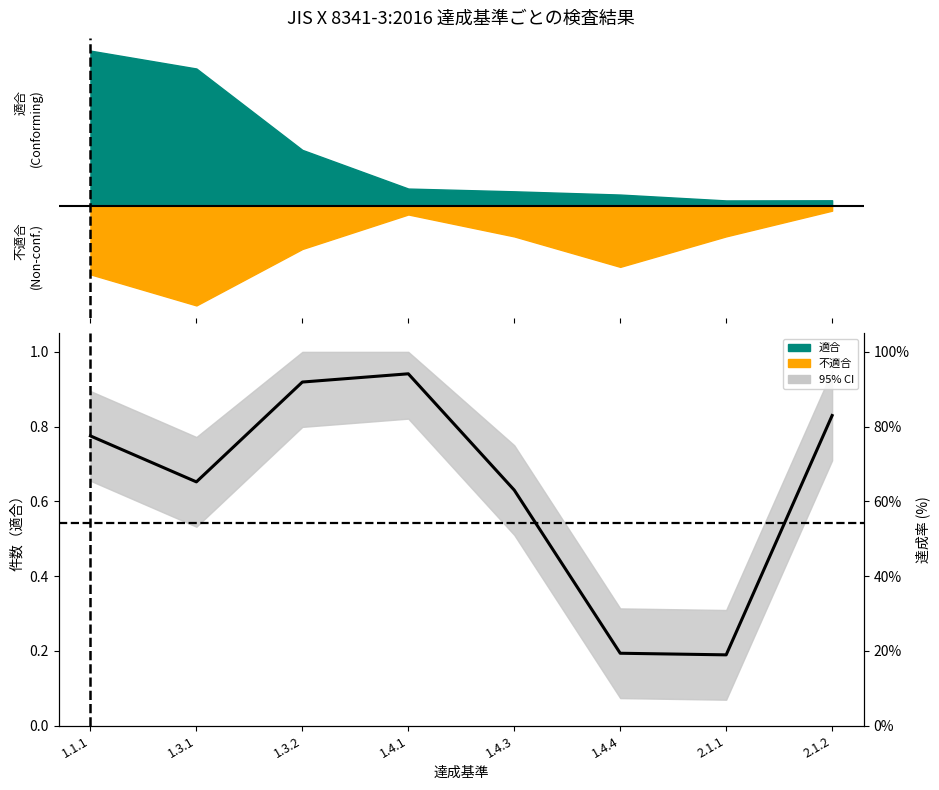

The value at 2.1.2 is 0.5. True or false?

False